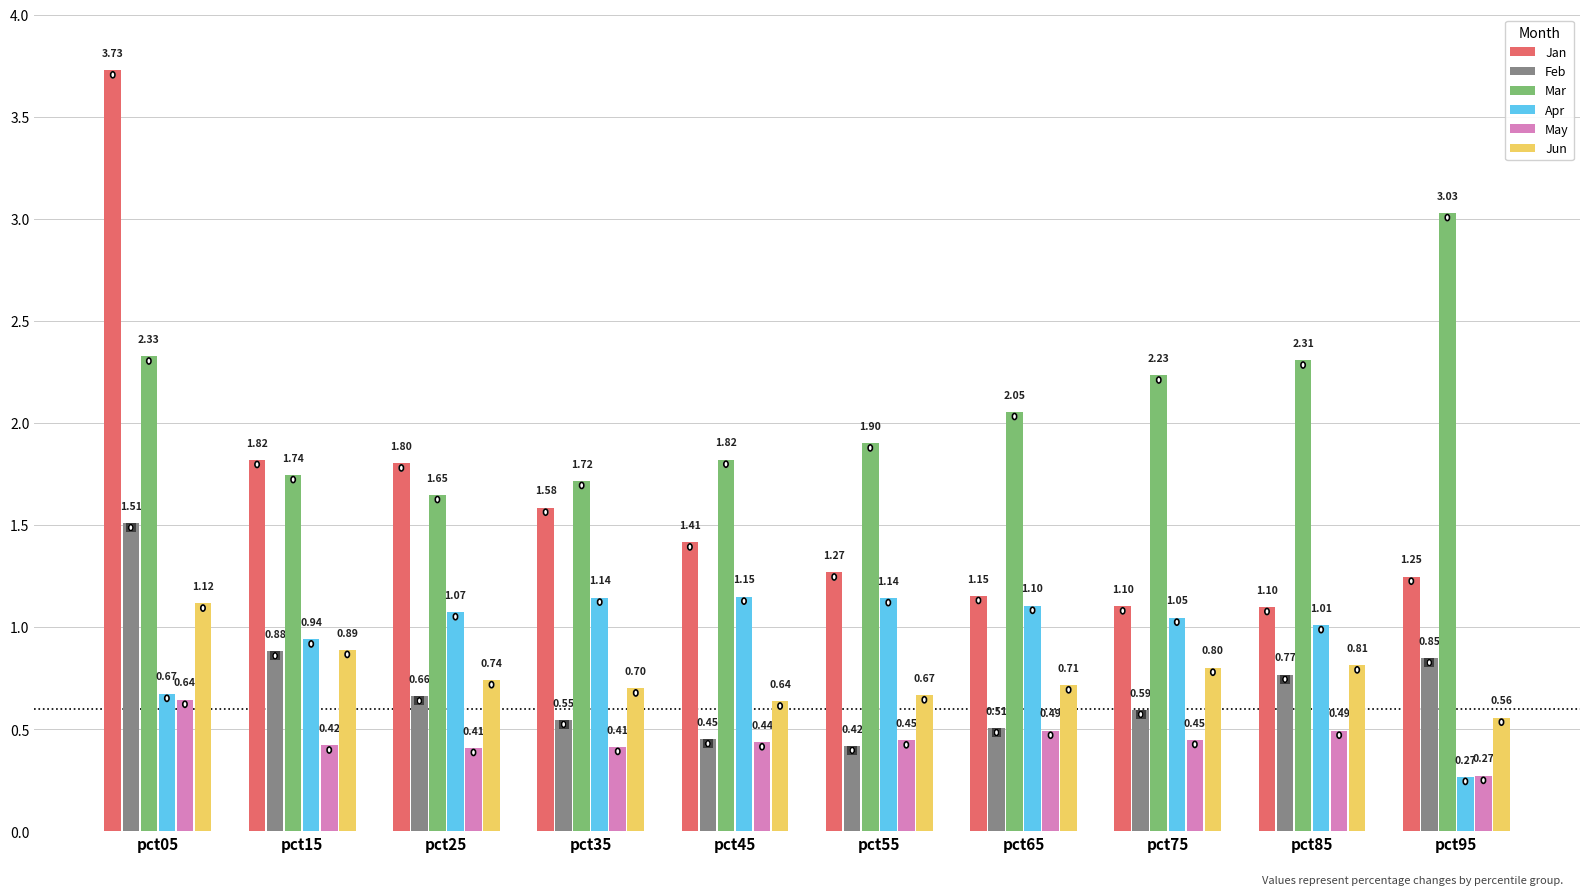

At how many categories does at least one series exceed 2?

5